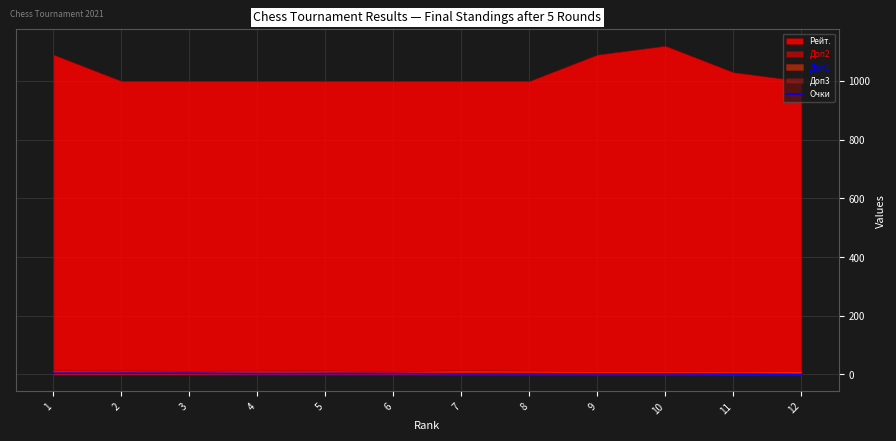

List the labels in order of value, smallest first.

12, 11, 7, 8, 9, 10, 4, 5, 6, 1, 2, 3